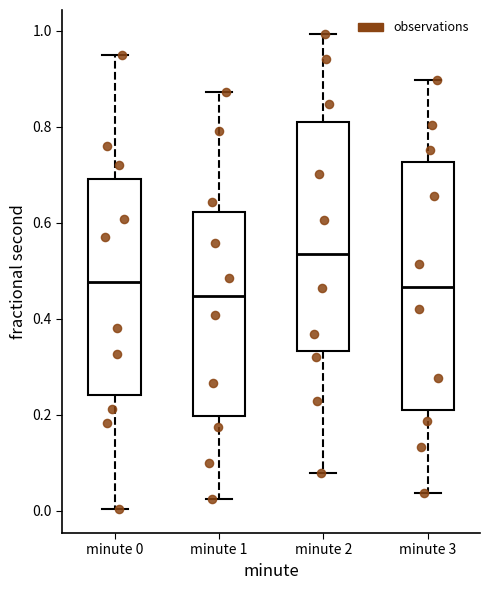

Where does the lower whisker of the box for minute 1 end on the y-axis? The values are not printed on the chart, so give them approximately, as read against the axis.

0.02